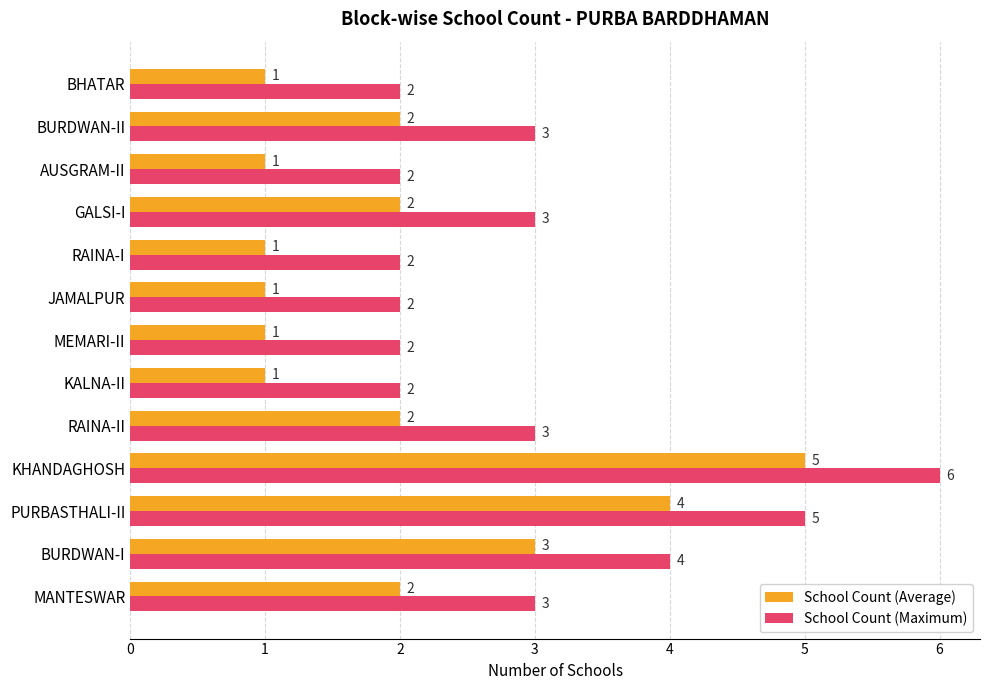

What is the total value across all series at RAINA-I?

3